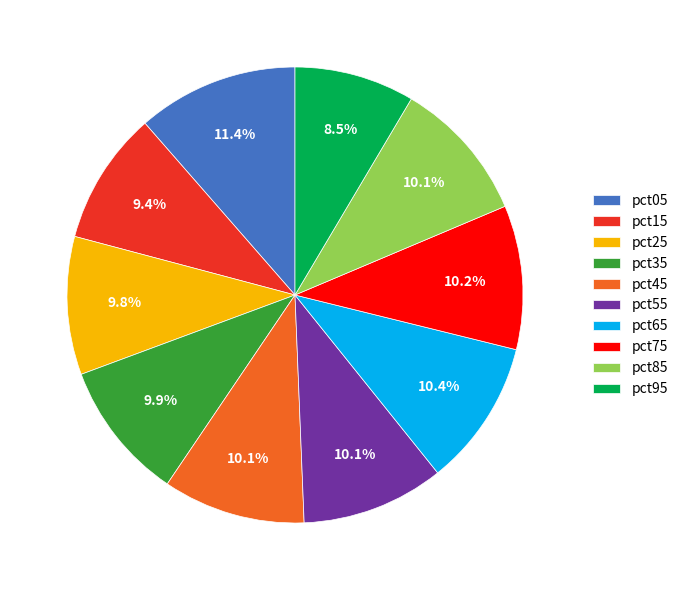

Count the number of slices in the pie.

10